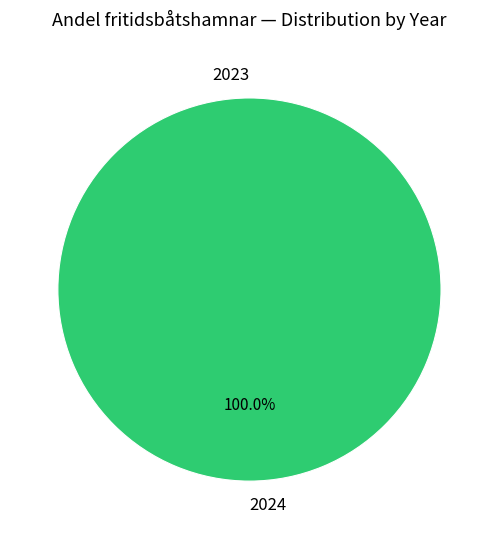

Rank the categories by value from lowest to highest.

2023, 2024